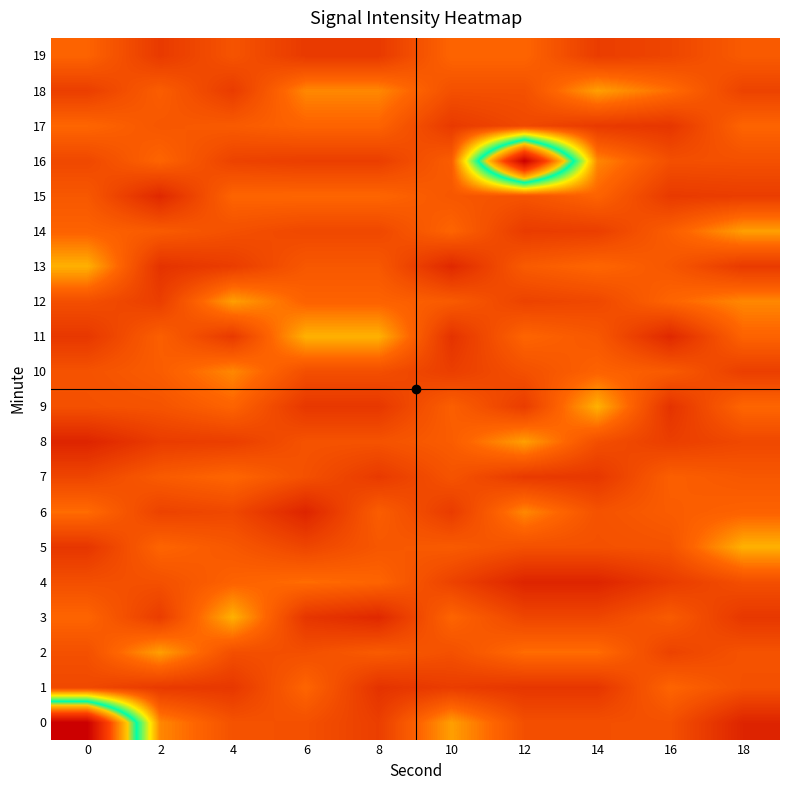

Which has a higher value, 10 or 14?

14